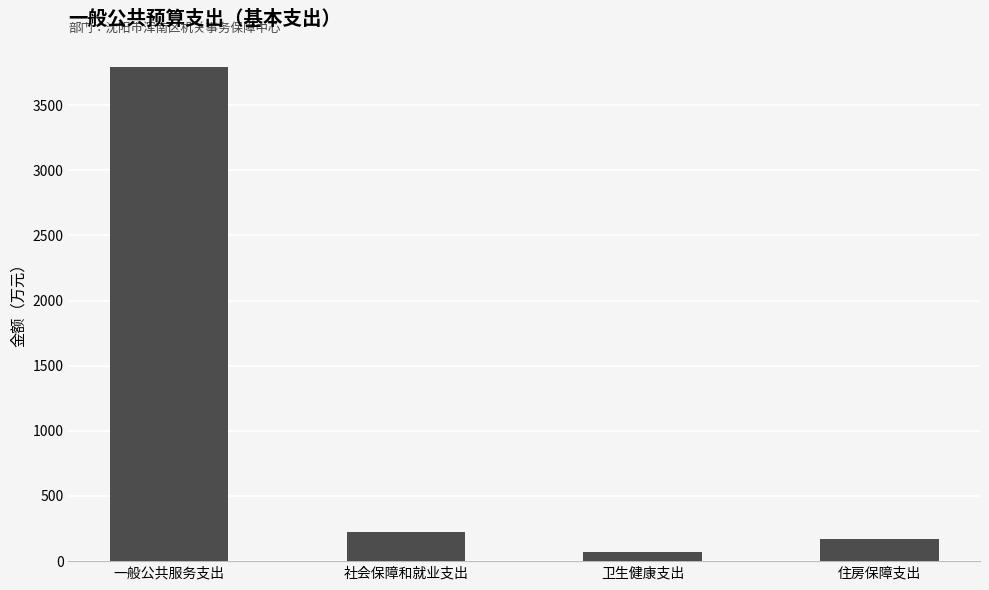

What is the label of the 3rd bar from the left?

卫生健康支出